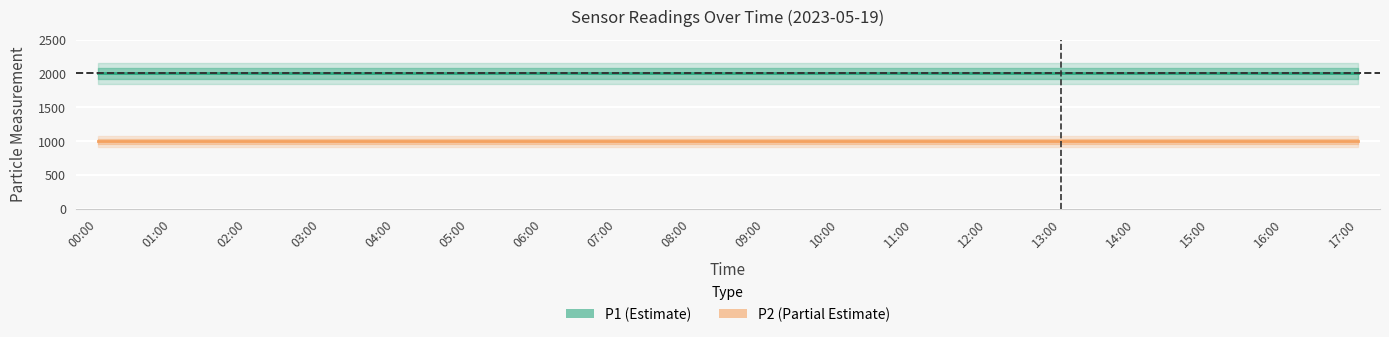

Rank the series by their average value, from lowest to highest.

P2, P1